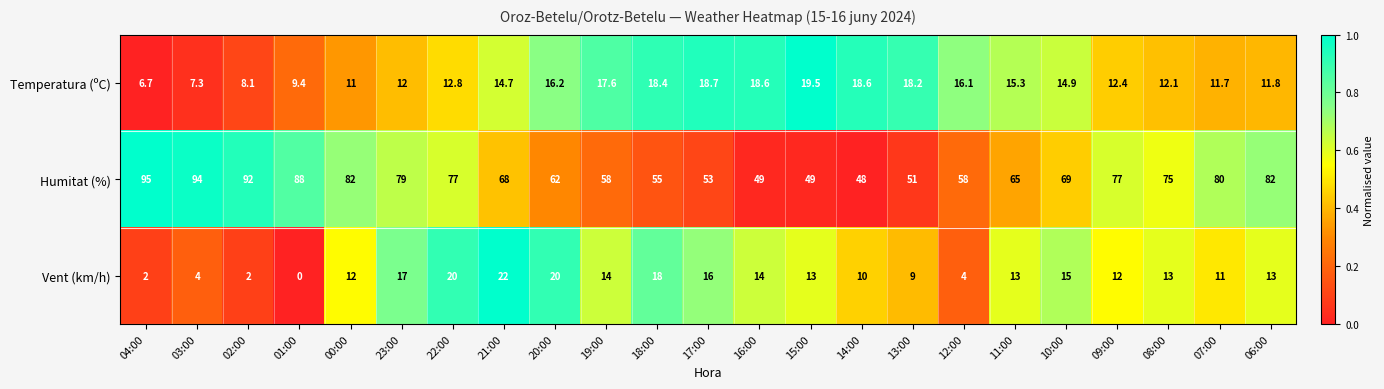

Which series changed the most between 20:00 and 19:00?

Vent (km/h)